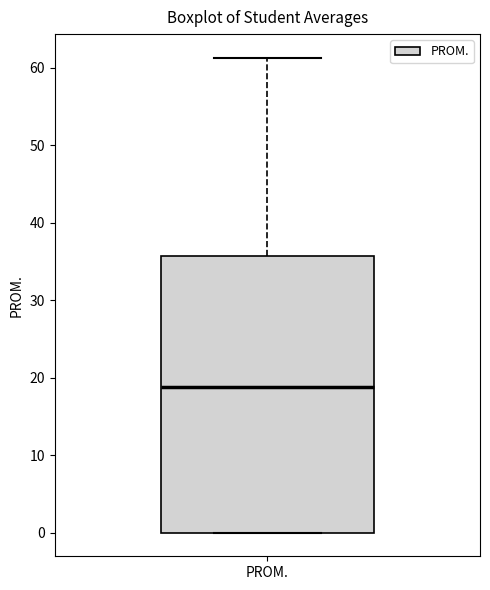

Transcribe this box plot: give where the median line is, the range the box spans, and where the two whiskers end, as read against the y-axis. The values are not printed on the chart, so give them approximately, as read against the axis.

median 19, box 0 to 36, whiskers 0 to 61